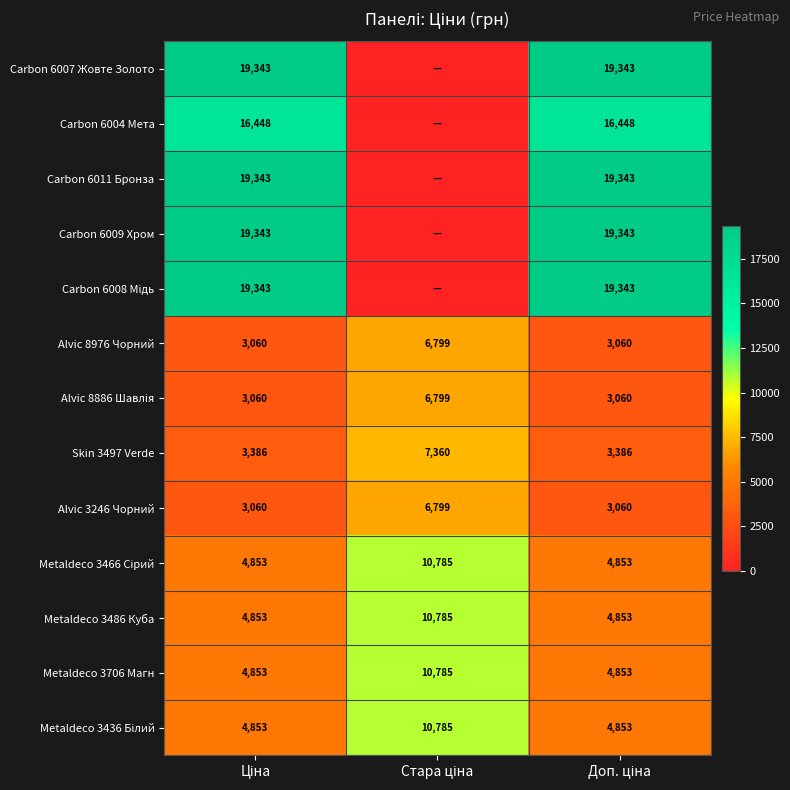

Count the Alvic 8976 Чорний values in the range 3060 to 6799.

3